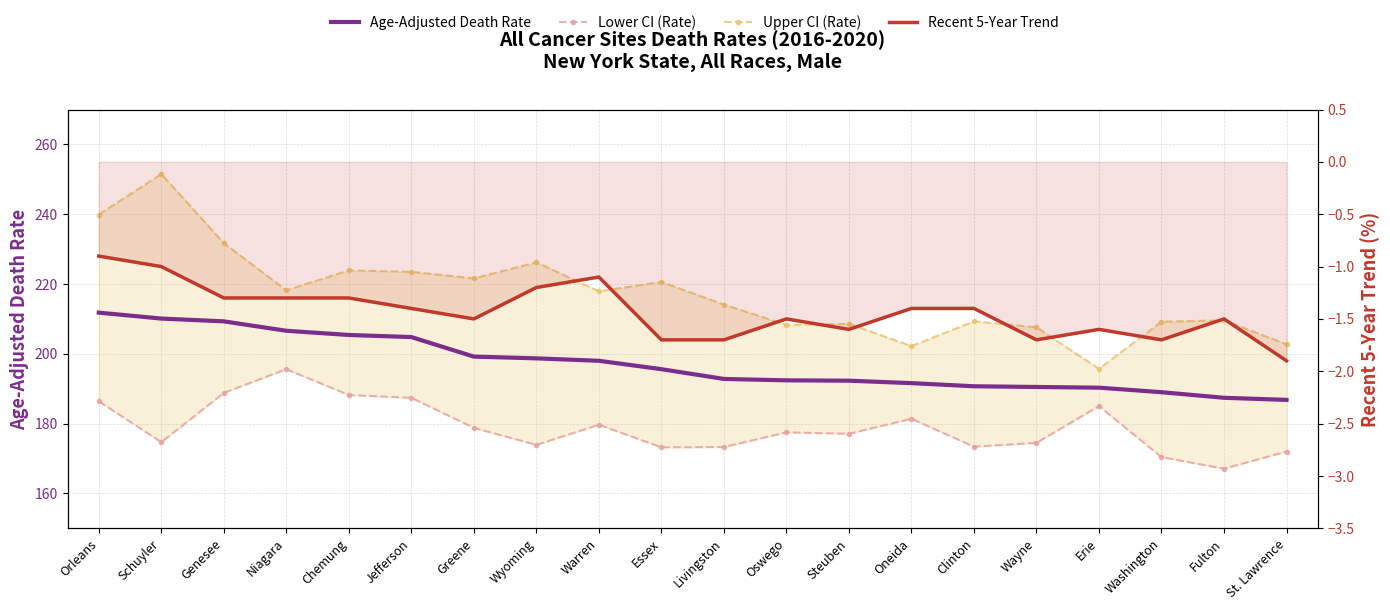

What is the value of the Age-Adjusted Death Rate point at the 7th from the left?

199.2